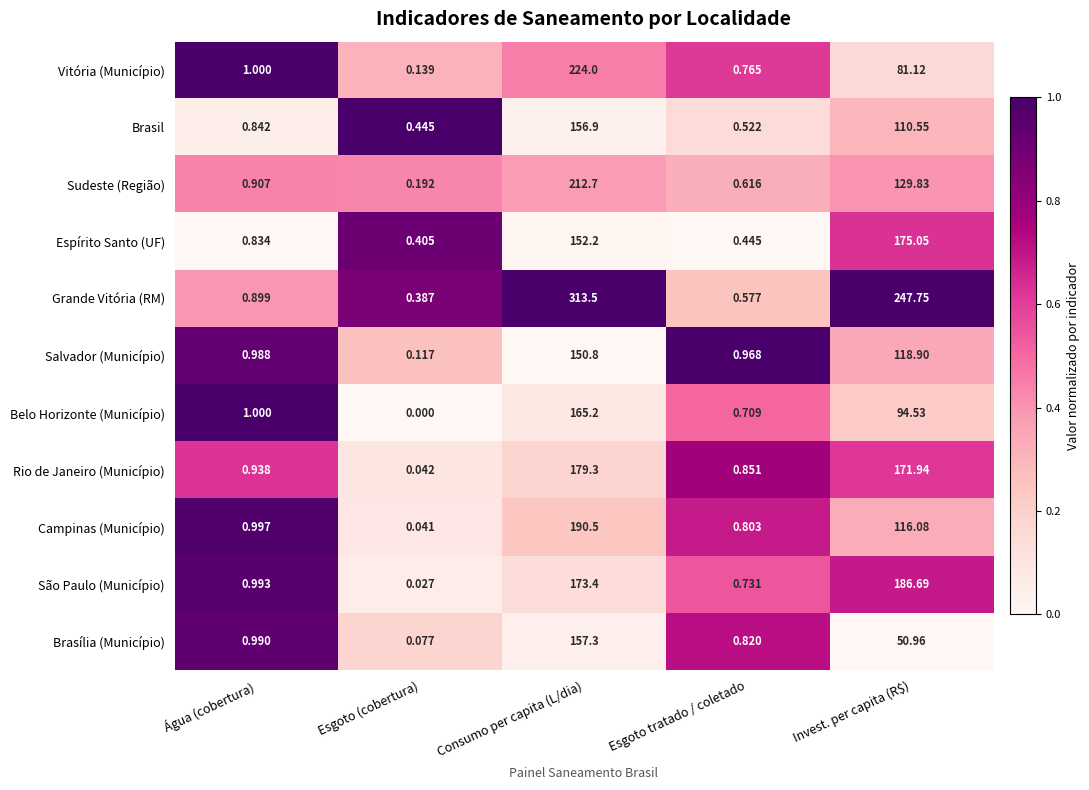

Is the value of Rio de Janeiro (Município) at Invest. per capita (R$) greater than the value of Campinas (Município) at Esgoto tratado / coletado?

Yes